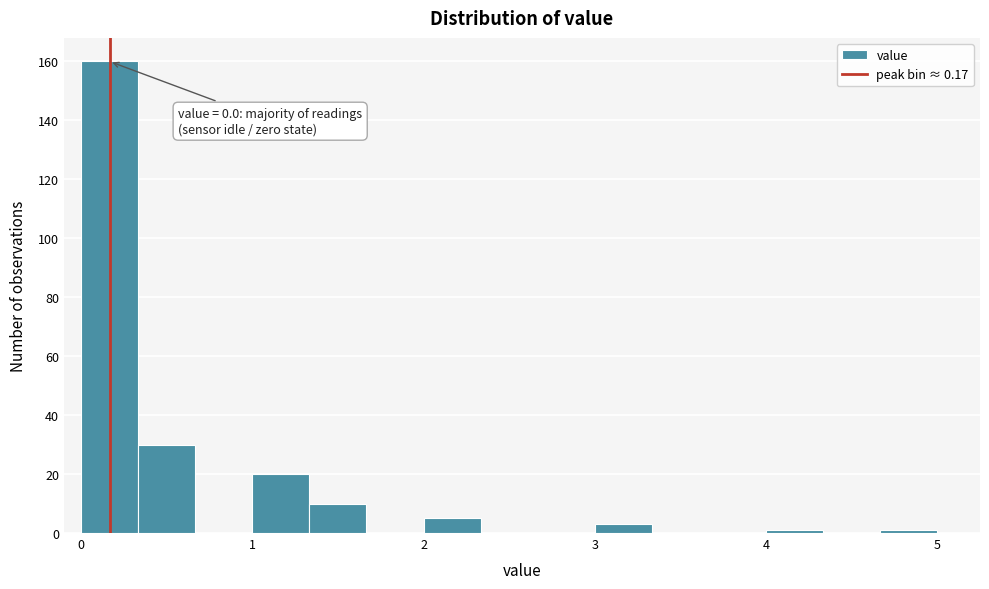

Around what value on the x-axis is the tallest bar? Give the approximate position of its centre, as read against the axis.

0.2